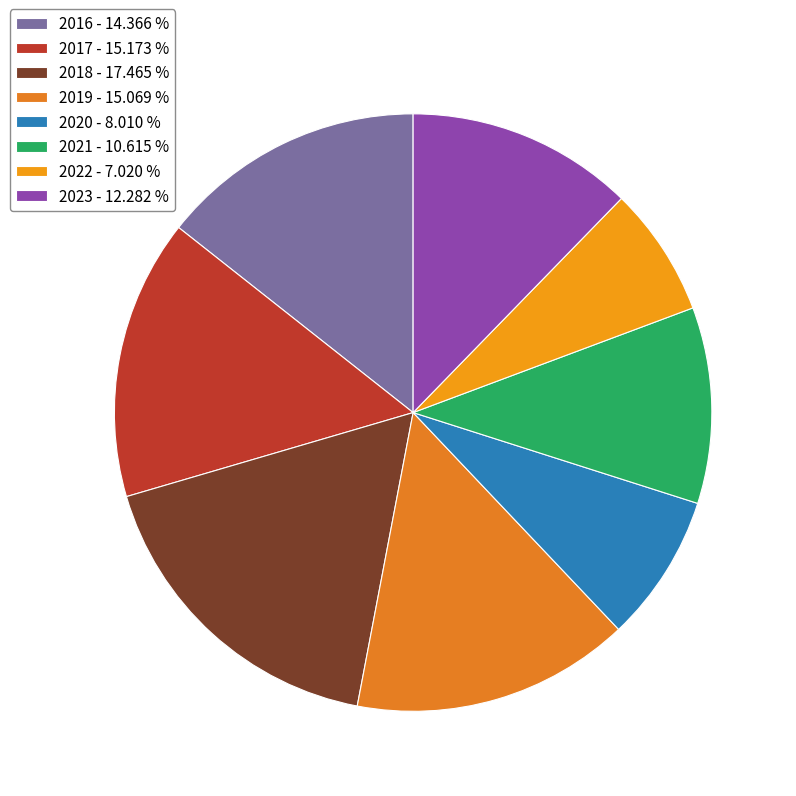

To the nearest percent, what percentage of the pie is 2019?

15%